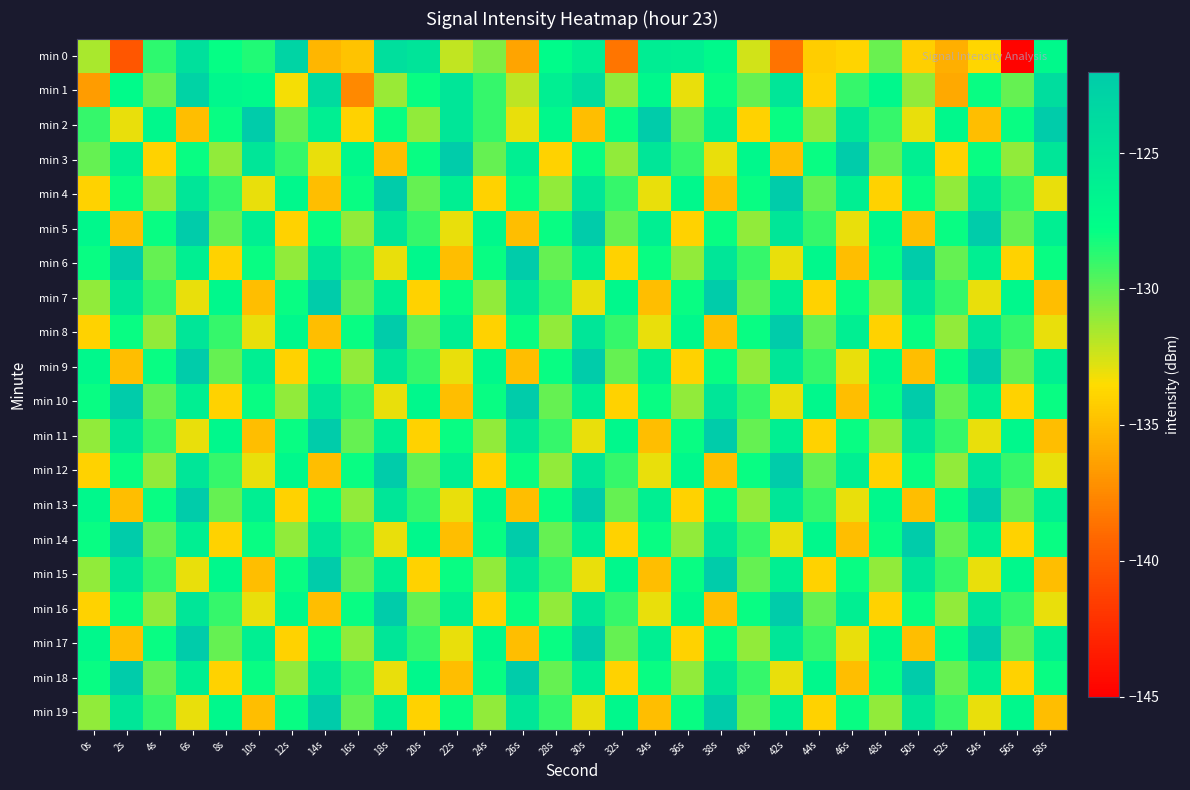

Reading left to right, what are all the values shown in this chart?

min 0: 0s=-131.6	2s=-140.1	4s=-128.8	6s=-124.4	8s=-127.9	10s=-128.5	12s=-123.0	14s=-135.4	16s=-134.7	18s=-124.2	20s=-124.8	22s=-132.1	24s=-130.7	26s=-136.2	28s=-127.4	30s=-125.9	32s=-138.5	34s=-125.8	36s=-126.0	38s=-127.1	40s=-132.5	42s=-138.6	44s=-134.2	46s=-133.9	48s=-130.1	50s=-134.2	52s=-135.7	54s=-133.8	56s=-144.8	58s=-127.2
min 1: 0s=-136.6	2s=-127.3	4s=-130.1	6s=-122.8	8s=-126.9	10s=-127.3	12s=-133.2	14s=-123.8	16s=-137.5	18s=-131.2	20s=-128.0	22s=-125.0	24s=-129.0	26s=-132.0	28s=-126.0	30s=-124.0	32s=-131.0	34s=-127.0	36s=-133.0	38s=-128.0	40s=-130.0	42s=-125.0	44s=-134.0	46s=-129.0	48s=-127.0	50s=-131.0	52s=-136.0	54s=-128.0	56s=-130.0	58s=-124.0
min 2: 0s=-129.0	2s=-133.0	4s=-127.0	6s=-135.0	8s=-128.0	10s=-122.0	12s=-130.0	14s=-126.0	16s=-134.0	18s=-128.0	20s=-131.0	22s=-125.0	24s=-129.0	26s=-133.0	28s=-127.0	30s=-135.0	32s=-128.0	34s=-122.0	36s=-130.0	38s=-126.0	40s=-134.0	42s=-128.0	44s=-131.0	46s=-125.0	48s=-129.0	50s=-133.0	52s=-127.0	54s=-135.0	56s=-128.0	58s=-122.0
min 3: 0s=-130.0	2s=-126.0	4s=-134.0	6s=-128.0	8s=-131.0	10s=-125.0	12s=-129.0	14s=-133.0	16s=-127.0	18s=-135.0	20s=-128.0	22s=-122.0	24s=-130.0	26s=-126.0	28s=-134.0	30s=-128.0	32s=-131.0	34s=-125.0	36s=-129.0	38s=-133.0	40s=-127.0	42s=-135.0	44s=-128.0	46s=-122.0	48s=-130.0	50s=-126.0	52s=-134.0	54s=-128.0	56s=-131.0	58s=-125.0
min 4: 0s=-134.0	2s=-128.0	4s=-131.0	6s=-125.0	8s=-129.0	10s=-133.0	12s=-127.0	14s=-135.0	16s=-128.0	18s=-122.0	20s=-130.0	22s=-126.0	24s=-134.0	26s=-128.0	28s=-131.0	30s=-125.0	32s=-129.0	34s=-133.0	36s=-127.0	38s=-135.0	40s=-128.0	42s=-122.0	44s=-130.0	46s=-126.0	48s=-134.0	50s=-128.0	52s=-131.0	54s=-125.0	56s=-129.0	58s=-133.0
min 5: 0s=-127.0	2s=-135.0	4s=-128.0	6s=-122.0	8s=-130.0	10s=-126.0	12s=-134.0	14s=-128.0	16s=-131.0	18s=-125.0	20s=-129.0	22s=-133.0	24s=-127.0	26s=-135.0	28s=-128.0	30s=-122.0	32s=-130.0	34s=-126.0	36s=-134.0	38s=-128.0	40s=-131.0	42s=-125.0	44s=-129.0	46s=-133.0	48s=-127.0	50s=-135.0	52s=-128.0	54s=-122.0	56s=-130.0	58s=-126.0
min 6: 0s=-128.0	2s=-122.0	4s=-130.0	6s=-126.0	8s=-134.0	10s=-128.0	12s=-131.0	14s=-125.0	16s=-129.0	18s=-133.0	20s=-127.0	22s=-135.0	24s=-128.0	26s=-122.0	28s=-130.0	30s=-126.0	32s=-134.0	34s=-128.0	36s=-131.0	38s=-125.0	40s=-129.0	42s=-133.0	44s=-127.0	46s=-135.0	48s=-128.0	50s=-122.0	52s=-130.0	54s=-126.0	56s=-134.0	58s=-128.0
min 7: 0s=-131.0	2s=-125.0	4s=-129.0	6s=-133.0	8s=-127.0	10s=-135.0	12s=-128.0	14s=-122.0	16s=-130.0	18s=-126.0	20s=-134.0	22s=-128.0	24s=-131.0	26s=-125.0	28s=-129.0	30s=-133.0	32s=-127.0	34s=-135.0	36s=-128.0	38s=-122.0	40s=-130.0	42s=-126.0	44s=-134.0	46s=-128.0	48s=-131.0	50s=-125.0	52s=-129.0	54s=-133.0	56s=-127.0	58s=-135.0
min 8: 0s=-134.0	2s=-128.0	4s=-131.0	6s=-125.0	8s=-129.0	10s=-133.0	12s=-127.0	14s=-135.0	16s=-128.0	18s=-122.0	20s=-130.0	22s=-126.0	24s=-134.0	26s=-128.0	28s=-131.0	30s=-125.0	32s=-129.0	34s=-133.0	36s=-127.0	38s=-135.0	40s=-128.0	42s=-122.0	44s=-130.0	46s=-126.0	48s=-134.0	50s=-128.0	52s=-131.0	54s=-125.0	56s=-129.0	58s=-133.0
min 9: 0s=-127.0	2s=-135.0	4s=-128.0	6s=-122.0	8s=-130.0	10s=-126.0	12s=-134.0	14s=-128.0	16s=-131.0	18s=-125.0	20s=-129.0	22s=-133.0	24s=-127.0	26s=-135.0	28s=-128.0	30s=-122.0	32s=-130.0	34s=-126.0	36s=-134.0	38s=-128.0	40s=-131.0	42s=-125.0	44s=-129.0	46s=-133.0	48s=-127.0	50s=-135.0	52s=-128.0	54s=-122.0	56s=-130.0	58s=-126.0
min 10: 0s=-128.0	2s=-122.0	4s=-130.0	6s=-126.0	8s=-134.0	10s=-128.0	12s=-131.0	14s=-125.0	16s=-129.0	18s=-133.0	20s=-127.0	22s=-135.0	24s=-128.0	26s=-122.0	28s=-130.0	30s=-126.0	32s=-134.0	34s=-128.0	36s=-131.0	38s=-125.0	40s=-129.0	42s=-133.0	44s=-127.0	46s=-135.0	48s=-128.0	50s=-122.0	52s=-130.0	54s=-126.0	56s=-134.0	58s=-128.0
min 11: 0s=-131.0	2s=-125.0	4s=-129.0	6s=-133.0	8s=-127.0	10s=-135.0	12s=-128.0	14s=-122.0	16s=-130.0	18s=-126.0	20s=-134.0	22s=-128.0	24s=-131.0	26s=-125.0	28s=-129.0	30s=-133.0	32s=-127.0	34s=-135.0	36s=-128.0	38s=-122.0	40s=-130.0	42s=-126.0	44s=-134.0	46s=-128.0	48s=-131.0	50s=-125.0	52s=-129.0	54s=-133.0	56s=-127.0	58s=-135.0
min 12: 0s=-134.0	2s=-128.0	4s=-131.0	6s=-125.0	8s=-129.0	10s=-133.0	12s=-127.0	14s=-135.0	16s=-128.0	18s=-122.0	20s=-130.0	22s=-126.0	24s=-134.0	26s=-128.0	28s=-131.0	30s=-125.0	32s=-129.0	34s=-133.0	36s=-127.0	38s=-135.0	40s=-128.0	42s=-122.0	44s=-130.0	46s=-126.0	48s=-134.0	50s=-128.0	52s=-131.0	54s=-125.0	56s=-129.0	58s=-133.0
min 13: 0s=-127.0	2s=-135.0	4s=-128.0	6s=-122.0	8s=-130.0	10s=-126.0	12s=-134.0	14s=-128.0	16s=-131.0	18s=-125.0	20s=-129.0	22s=-133.0	24s=-127.0	26s=-135.0	28s=-128.0	30s=-122.0	32s=-130.0	34s=-126.0	36s=-134.0	38s=-128.0	40s=-131.0	42s=-125.0	44s=-129.0	46s=-133.0	48s=-127.0	50s=-135.0	52s=-128.0	54s=-122.0	56s=-130.0	58s=-126.0
min 14: 0s=-128.0	2s=-122.0	4s=-130.0	6s=-126.0	8s=-134.0	10s=-128.0	12s=-131.0	14s=-125.0	16s=-129.0	18s=-133.0	20s=-127.0	22s=-135.0	24s=-128.0	26s=-122.0	28s=-130.0	30s=-126.0	32s=-134.0	34s=-128.0	36s=-131.0	38s=-125.0	40s=-129.0	42s=-133.0	44s=-127.0	46s=-135.0	48s=-128.0	50s=-122.0	52s=-130.0	54s=-126.0	56s=-134.0	58s=-128.0
min 15: 0s=-131.0	2s=-125.0	4s=-129.0	6s=-133.0	8s=-127.0	10s=-135.0	12s=-128.0	14s=-122.0	16s=-130.0	18s=-126.0	20s=-134.0	22s=-128.0	24s=-131.0	26s=-125.0	28s=-129.0	30s=-133.0	32s=-127.0	34s=-135.0	36s=-128.0	38s=-122.0	40s=-130.0	42s=-126.0	44s=-134.0	46s=-128.0	48s=-131.0	50s=-125.0	52s=-129.0	54s=-133.0	56s=-127.0	58s=-135.0
min 16: 0s=-134.0	2s=-128.0	4s=-131.0	6s=-125.0	8s=-129.0	10s=-133.0	12s=-127.0	14s=-135.0	16s=-128.0	18s=-122.0	20s=-130.0	22s=-126.0	24s=-134.0	26s=-128.0	28s=-131.0	30s=-125.0	32s=-129.0	34s=-133.0	36s=-127.0	38s=-135.0	40s=-128.0	42s=-122.0	44s=-130.0	46s=-126.0	48s=-134.0	50s=-128.0	52s=-131.0	54s=-125.0	56s=-129.0	58s=-133.0
min 17: 0s=-127.0	2s=-135.0	4s=-128.0	6s=-122.0	8s=-130.0	10s=-126.0	12s=-134.0	14s=-128.0	16s=-131.0	18s=-125.0	20s=-129.0	22s=-133.0	24s=-127.0	26s=-135.0	28s=-128.0	30s=-122.0	32s=-130.0	34s=-126.0	36s=-134.0	38s=-128.0	40s=-131.0	42s=-125.0	44s=-129.0	46s=-133.0	48s=-127.0	50s=-135.0	52s=-128.0	54s=-122.0	56s=-130.0	58s=-126.0
min 18: 0s=-128.0	2s=-122.0	4s=-130.0	6s=-126.0	8s=-134.0	10s=-128.0	12s=-131.0	14s=-125.0	16s=-129.0	18s=-133.0	20s=-127.0	22s=-135.0	24s=-128.0	26s=-122.0	28s=-130.0	30s=-126.0	32s=-134.0	34s=-128.0	36s=-131.0	38s=-125.0	40s=-129.0	42s=-133.0	44s=-127.0	46s=-135.0	48s=-128.0	50s=-122.0	52s=-130.0	54s=-126.0	56s=-134.0	58s=-128.0
min 19: 0s=-131.0	2s=-125.0	4s=-129.0	6s=-133.0	8s=-127.0	10s=-135.0	12s=-128.0	14s=-122.0	16s=-130.0	18s=-126.0	20s=-134.0	22s=-128.0	24s=-131.0	26s=-125.0	28s=-129.0	30s=-133.0	32s=-127.0	34s=-135.0	36s=-128.0	38s=-122.0	40s=-130.0	42s=-126.0	44s=-134.0	46s=-128.0	48s=-131.0	50s=-125.0	52s=-129.0	54s=-133.0	56s=-127.0	58s=-135.0